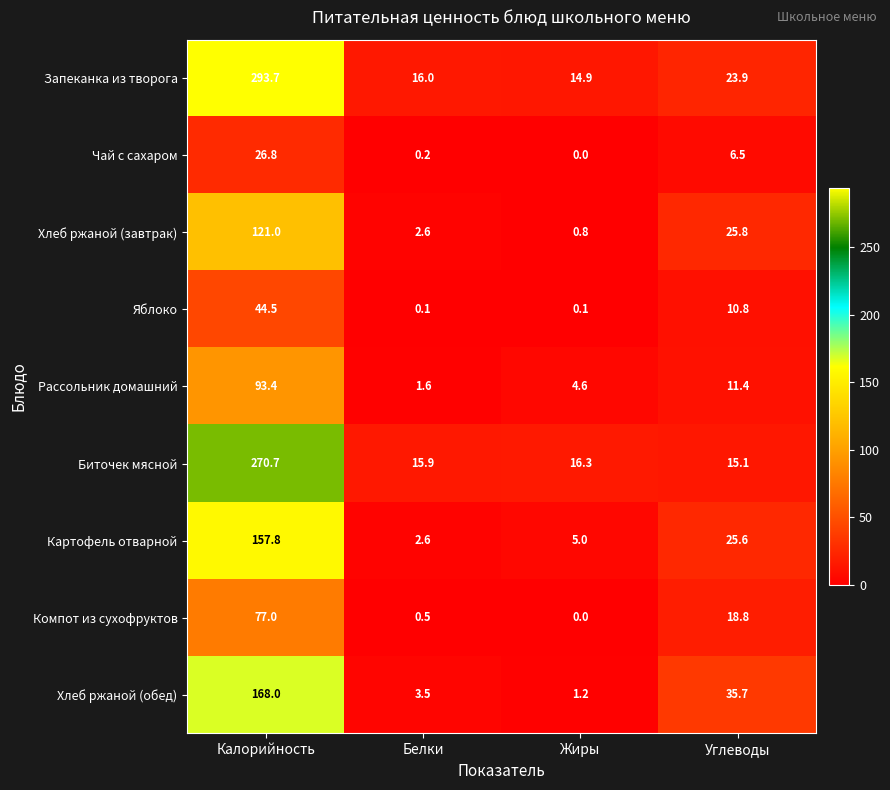

What is the total value across all series at Калорийность?

1252.9